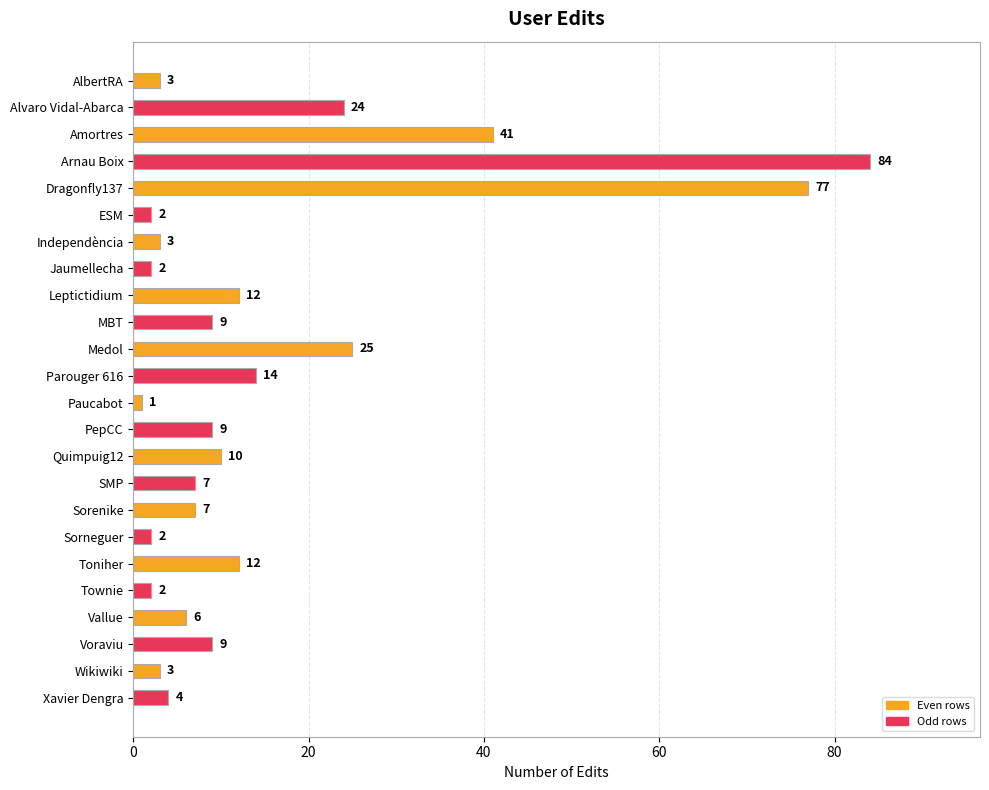

Count the number of categories in the chart.

24